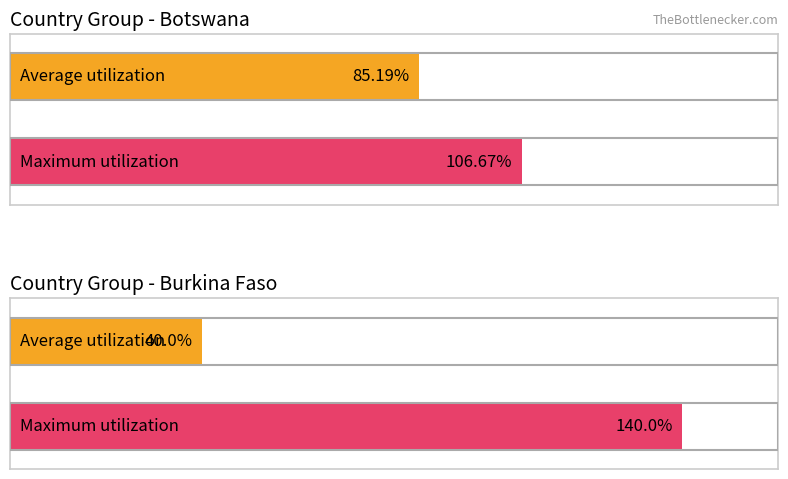

Rank the series by their average value, from highest to lowest.

Maximum utilization, Average utilization